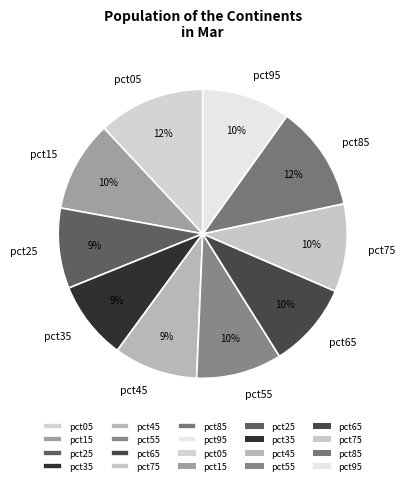

To the nearest percent, what is the difference between the pct65 and pct05 slice percentages?

2%